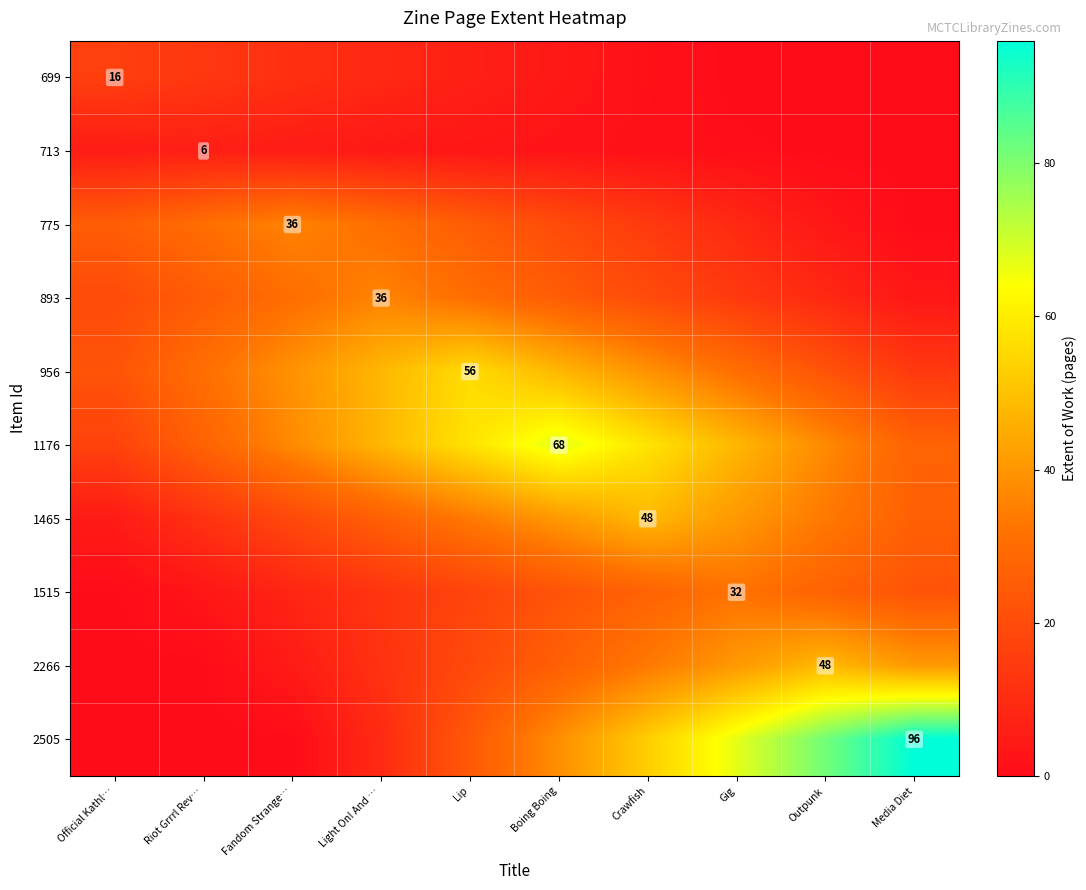

The value of 1515 at Gig is 52.2. True or false?

False